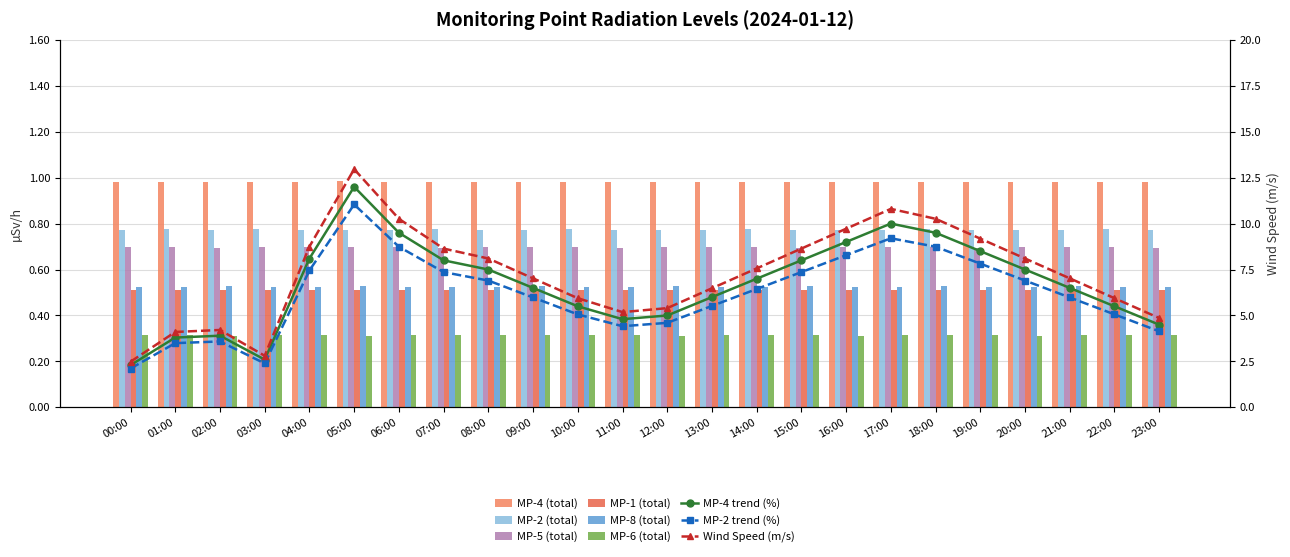

The value of MP-4 (total) at 21:00 is 1.4. True or false?

False